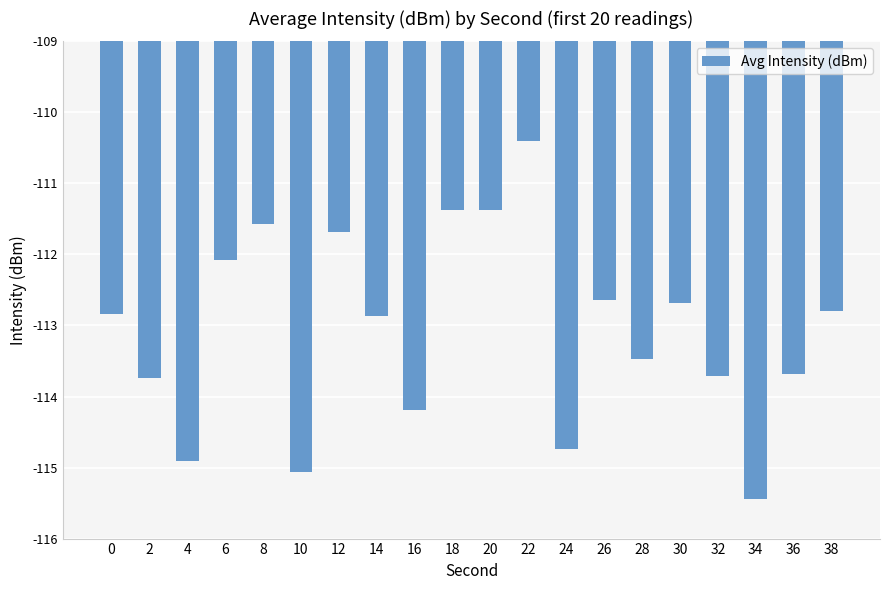

True or false: the data shows -113.7 at 36.

True